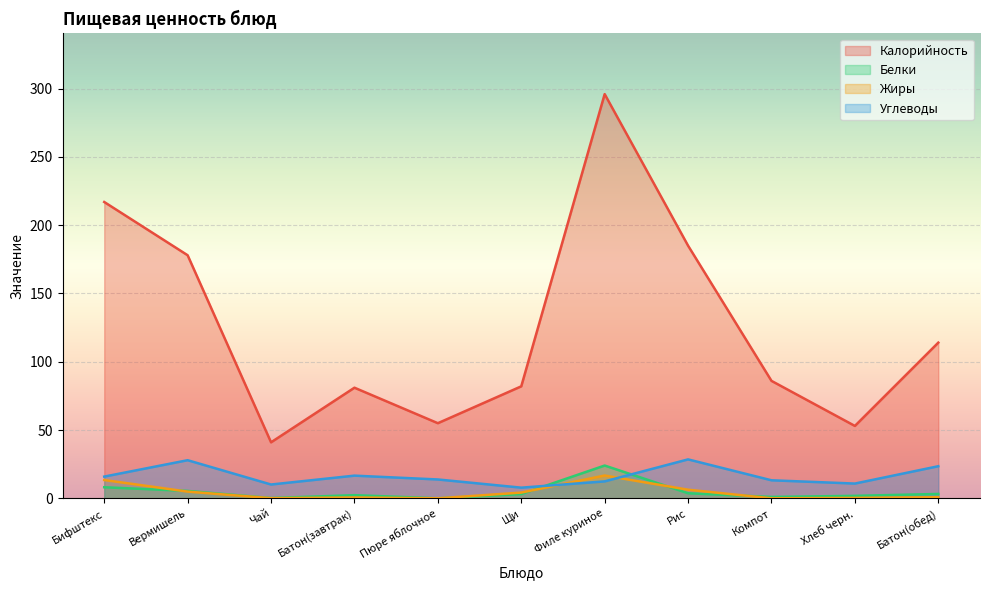

True or false: Белки and Калорийность intersect in this chart.

False